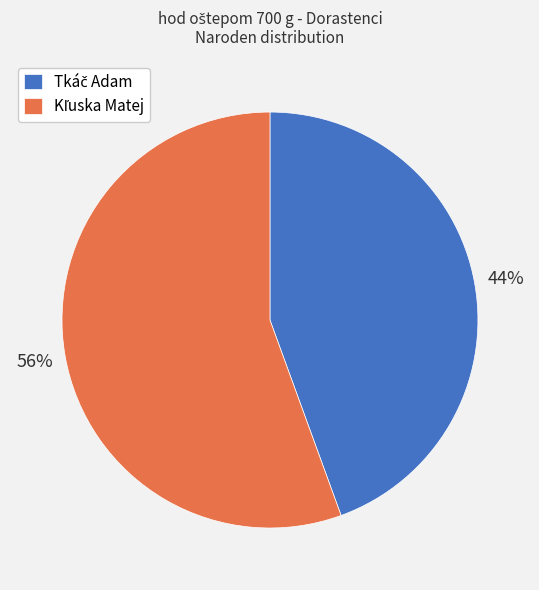

Is there a majority slice in this chart?

Yes